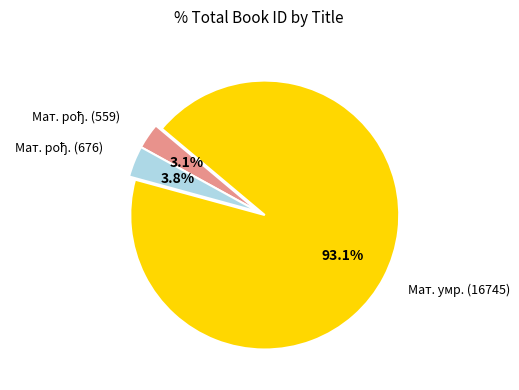

Does any single category account for the majority?

Yes